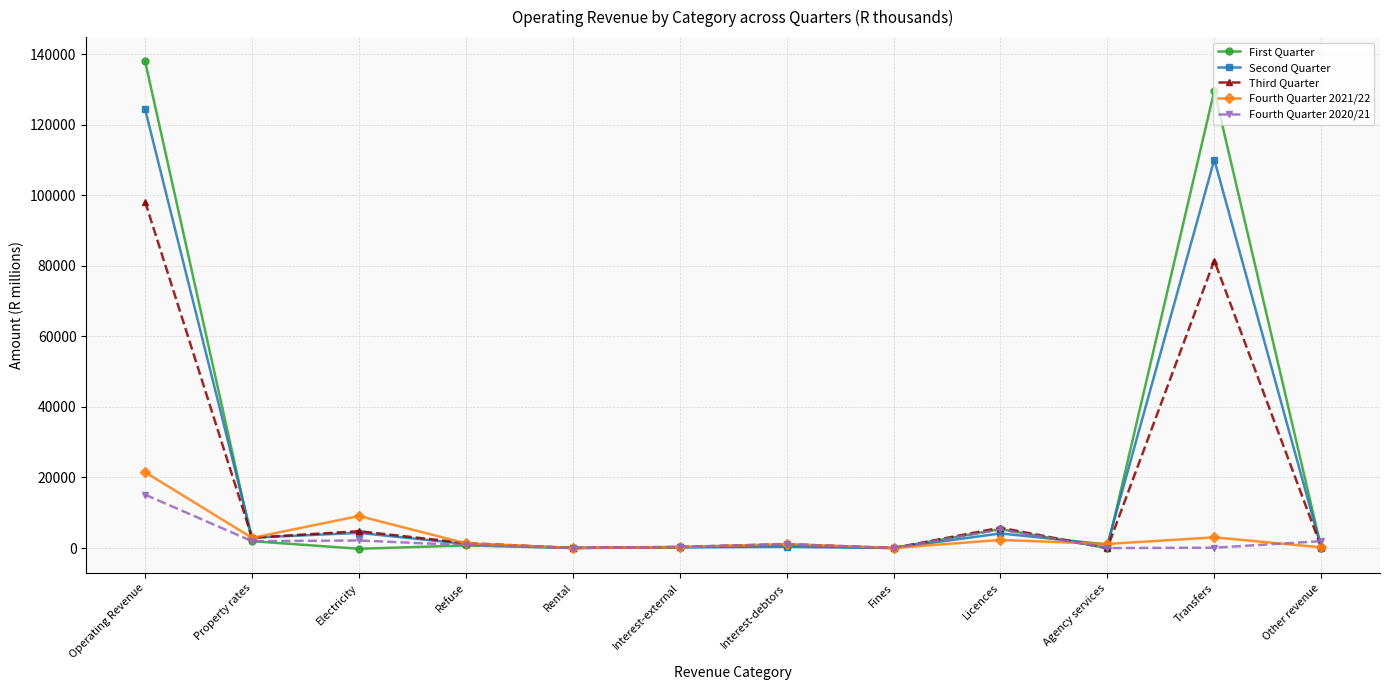

What are all the series names shown in the legend?

First Quarter, Second Quarter, Third Quarter, Fourth Quarter 2021/22, Fourth Quarter 2020/21